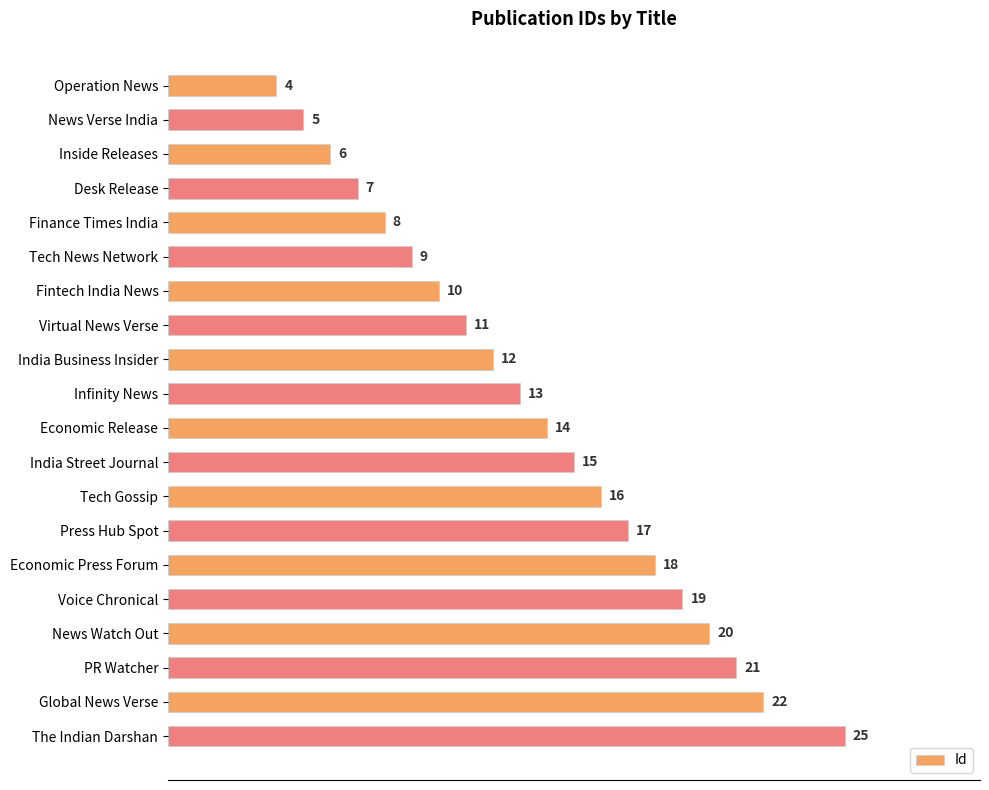

Reading top to bottom, transcribe all the data shown in this chart.

4	5	6	7	8	9	10	11	12	13	14	15	16	17	18	19	20	21	22	25